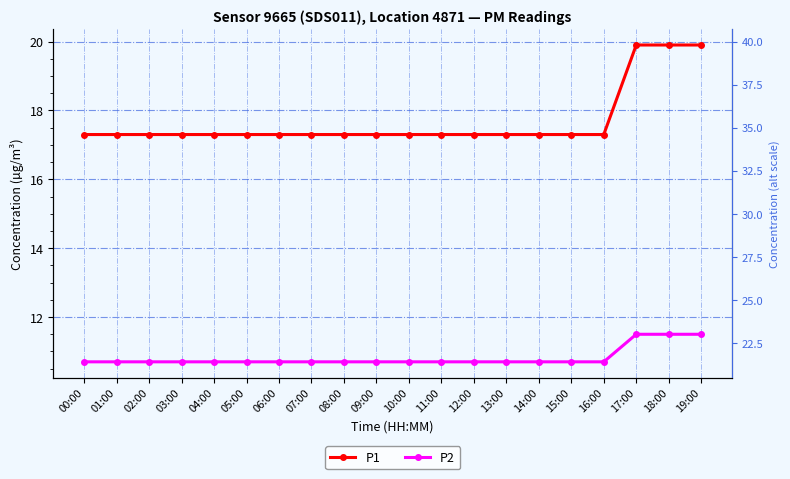

Which series has the widest spread of values?

P1